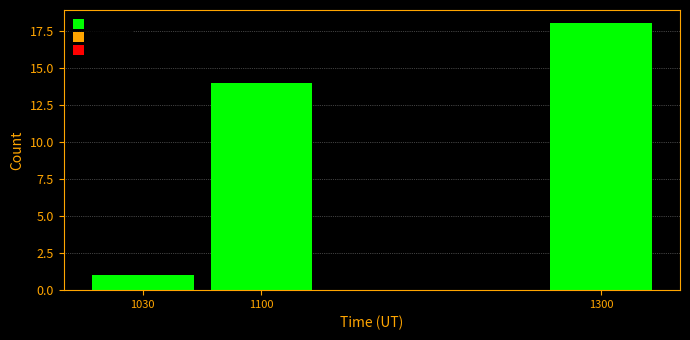

Reading left to right, extract all data points from this chart.

1	14	18